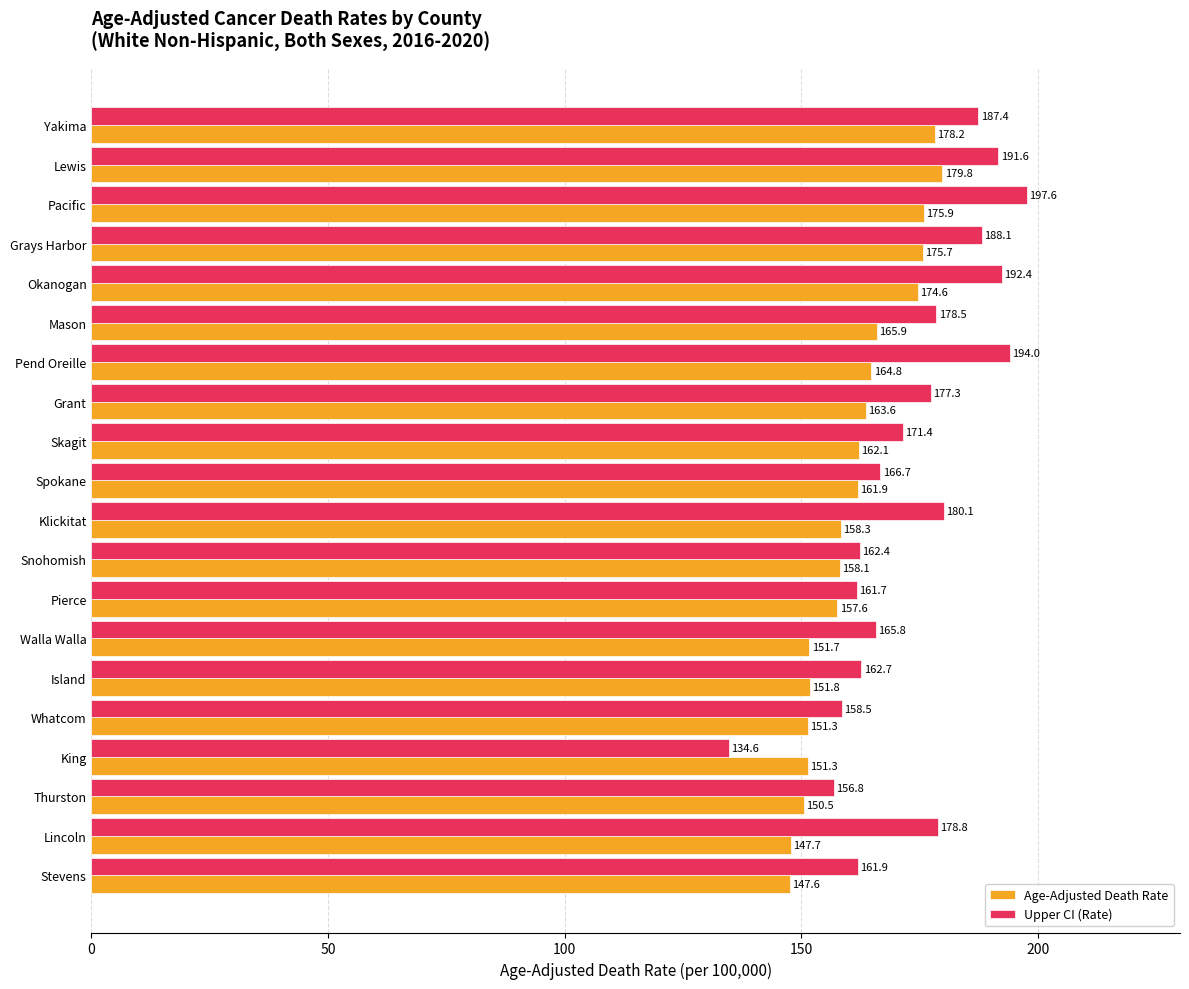

Which category has the highest value across all series?

Pacific